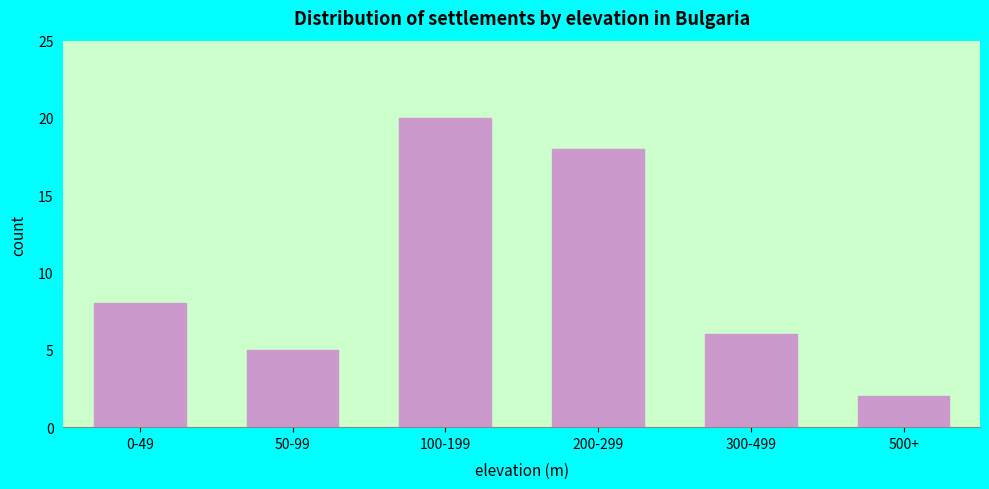

Reading left to right, extract all data points from this chart.

8	5	20	18	6	2